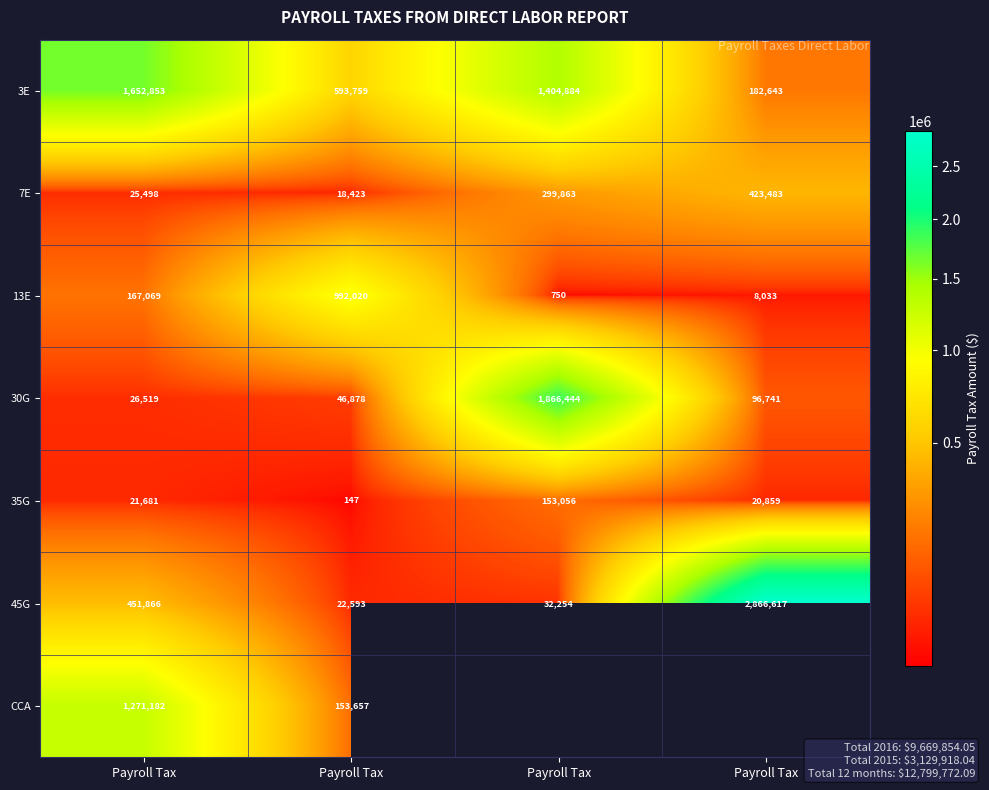

Which series has the largest range (max minus min)?

45G